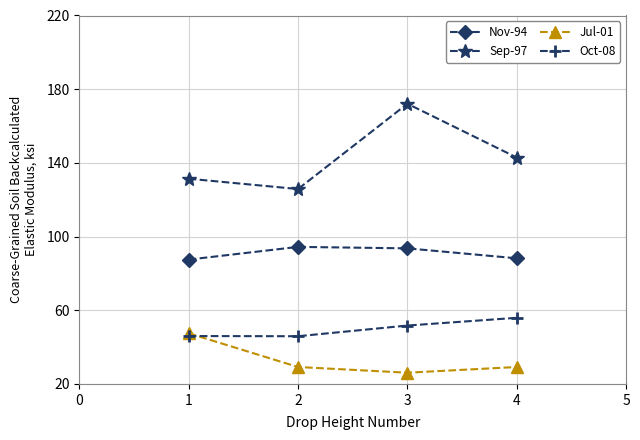

What is the lowest value of the Nov-94 series?

87.5